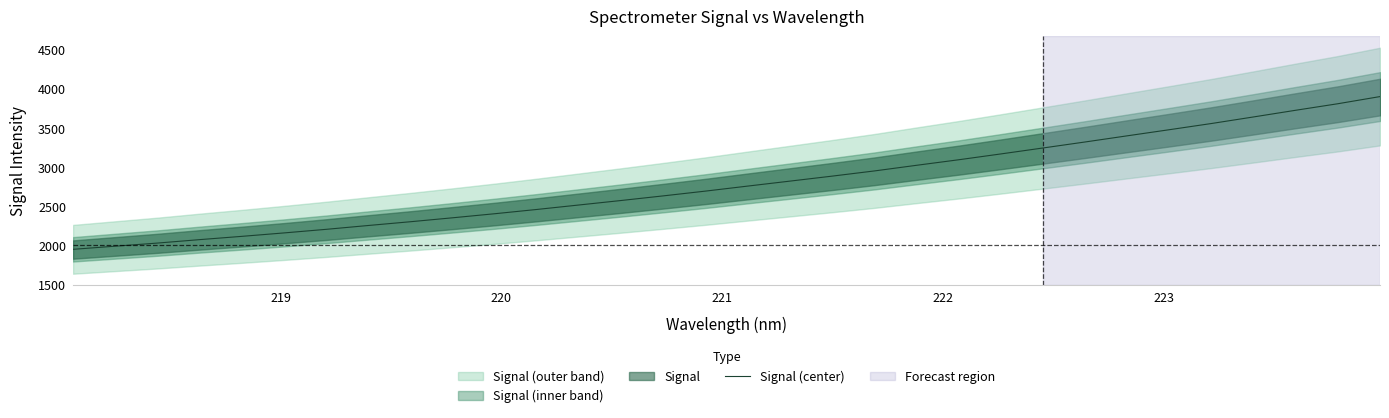

What is the minimum value for Signal (center)?

1950.2